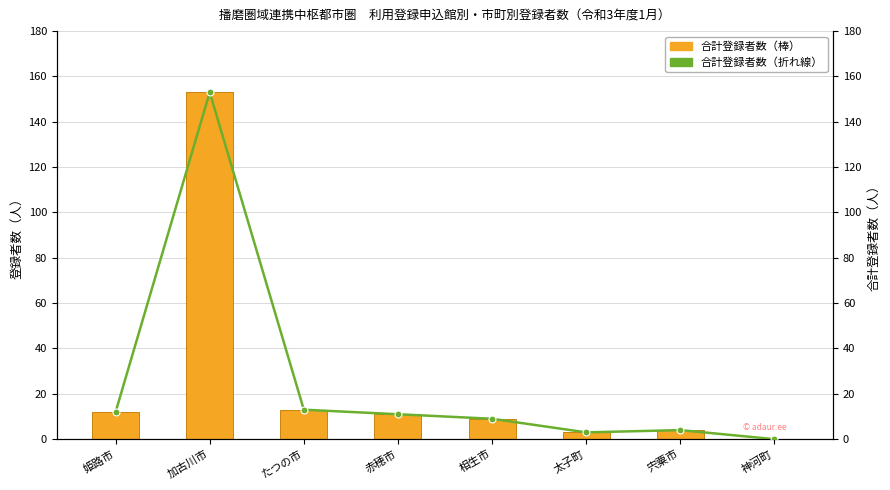

How many data points in 合計（折れ線） are above 11?

3